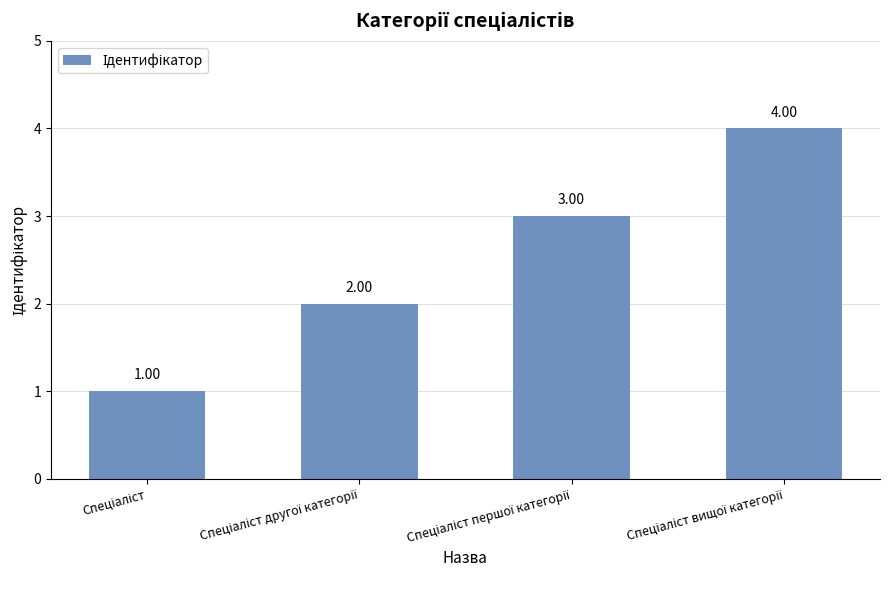

What is the sum of all values?

10